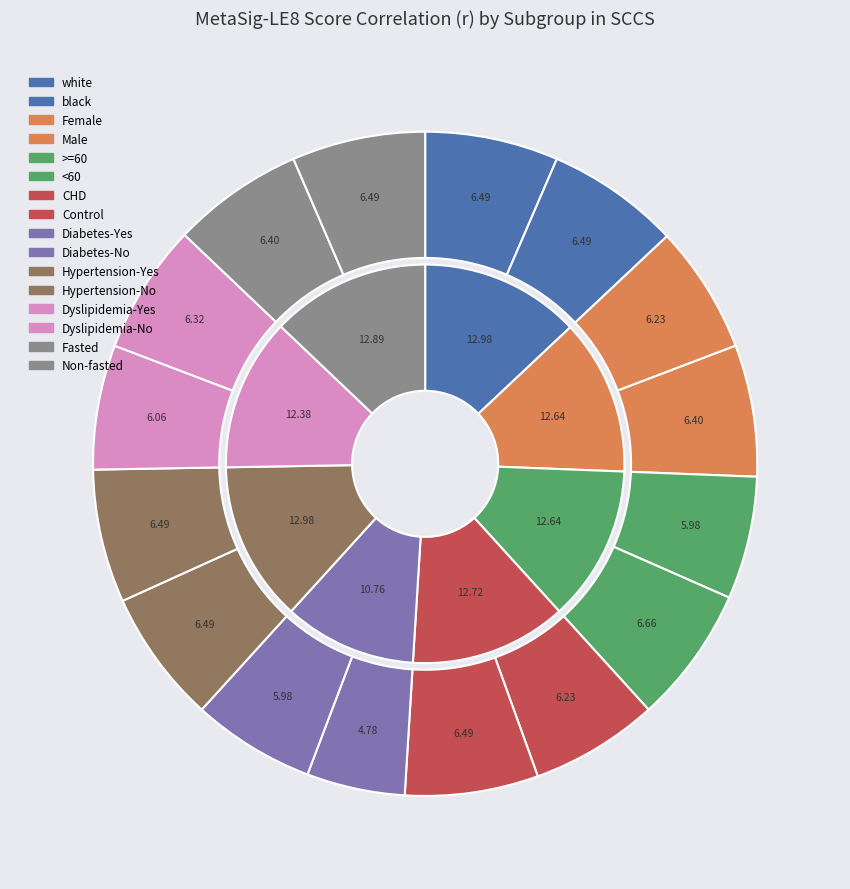

Do Non-fasted and Fasted together represent more than half of the pie?

No